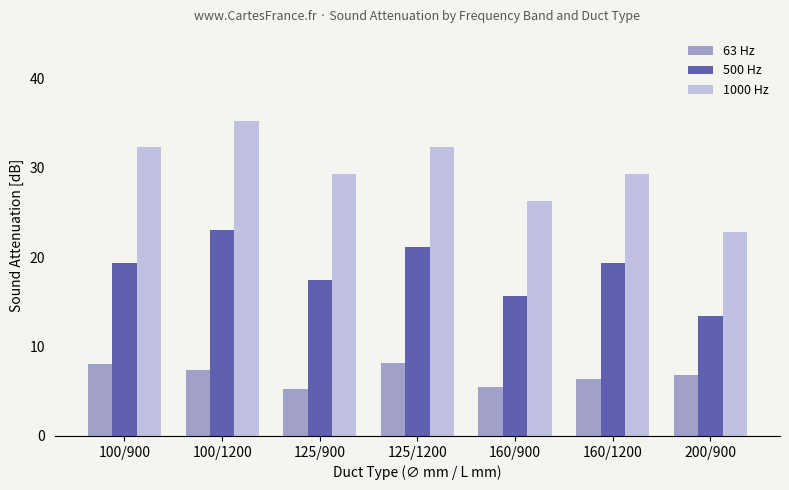

The value of 1000 Hz at 160/1200 is 29.3. True or false?

True